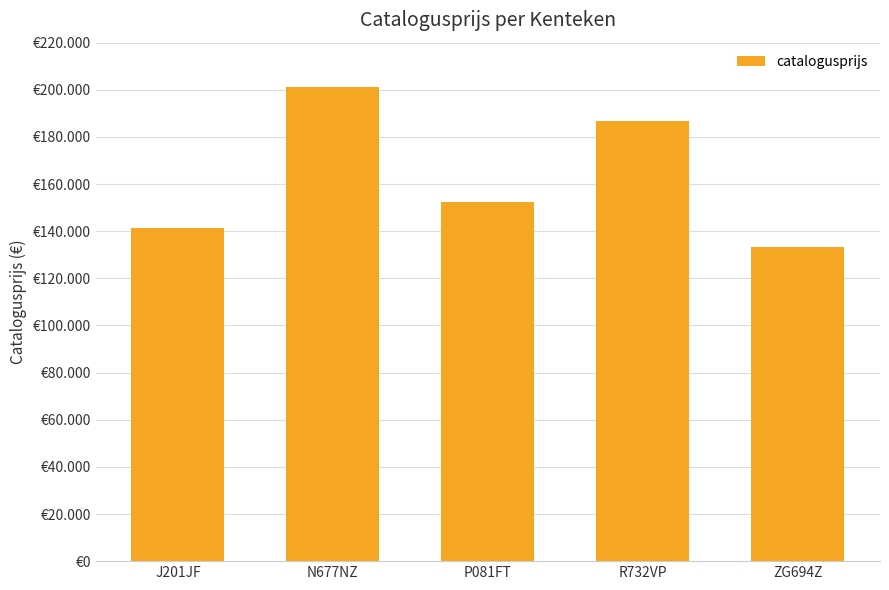

Does the chart contain any negative values?

No